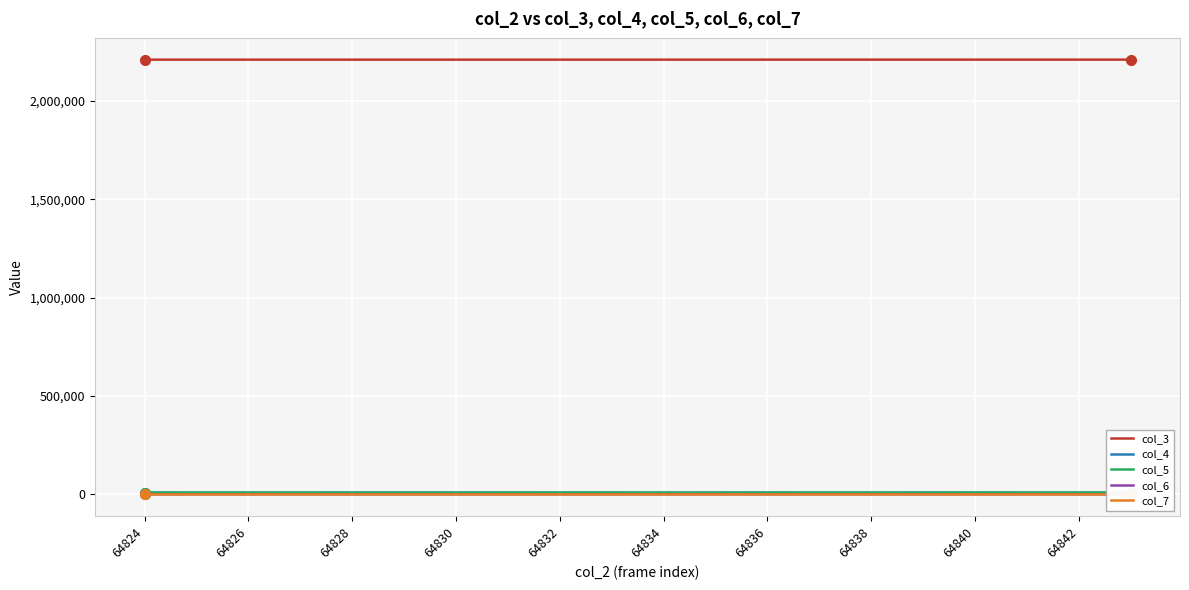

True or false: col_7 and col_6 cross at least once.

False